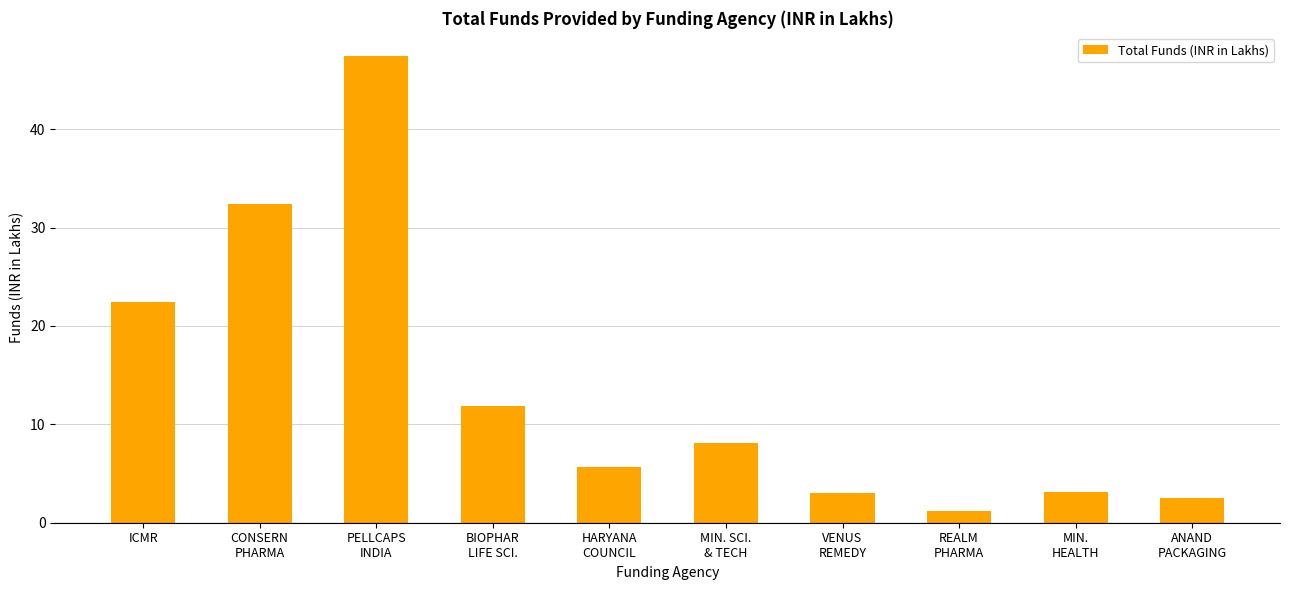

What is the label of the 3rd bar from the left?

PELLCAPS
INDIA